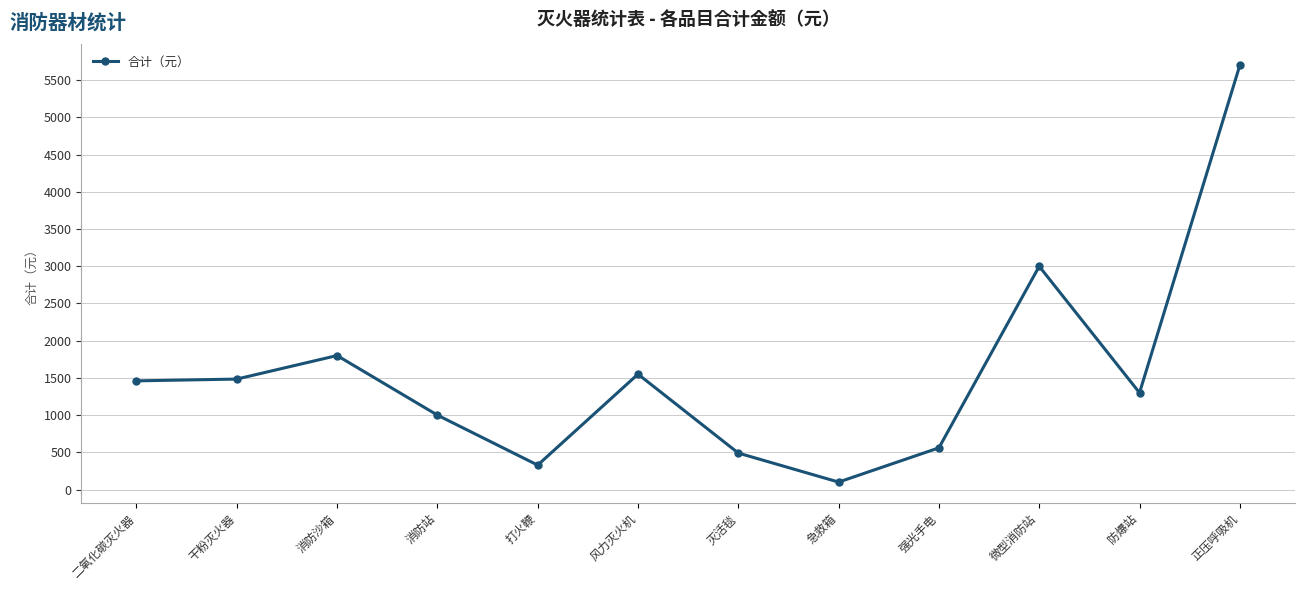

True or false: the data has more than 2 interior local peaks.

True